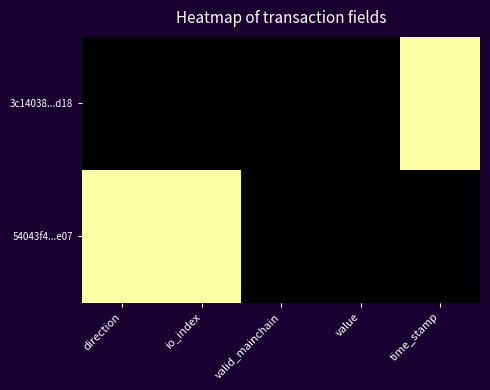

What is the difference between the highest and lowest values at time_stamp?

1